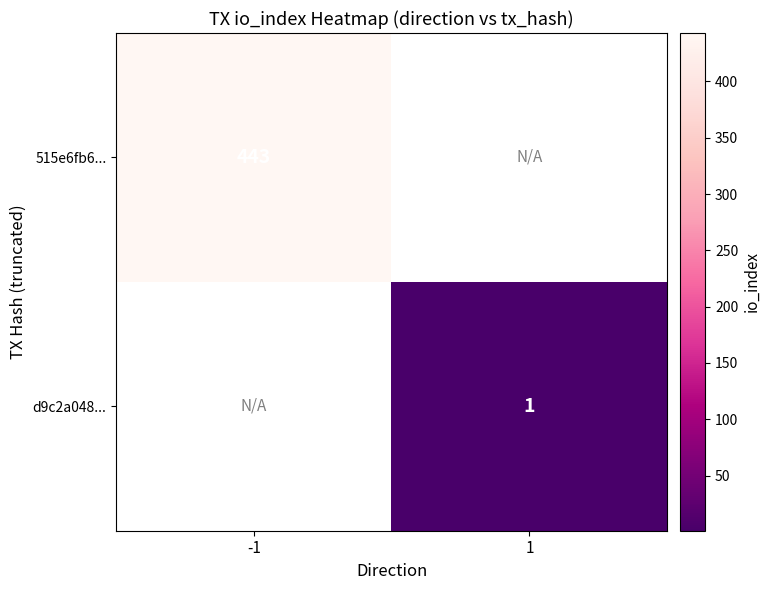

What is the minimum value shown in the chart?

1.0